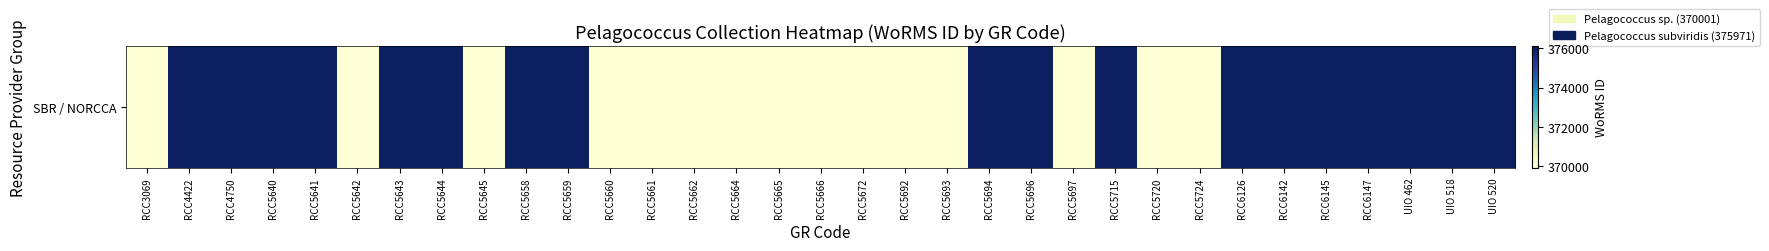

Which label corresponds to the smallest value in the chart?

RCC3069